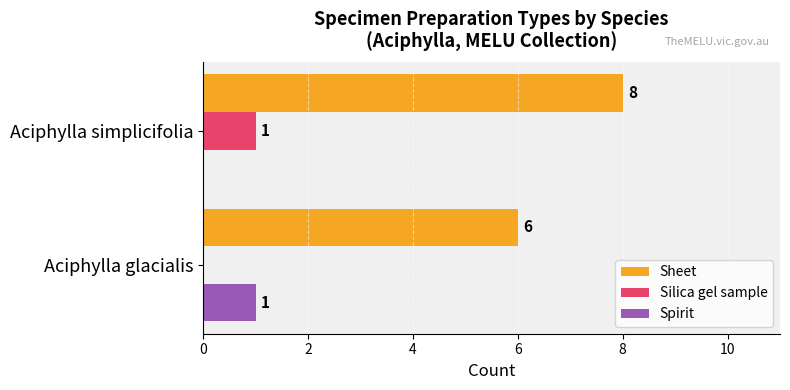

How many data points does each series have?

2